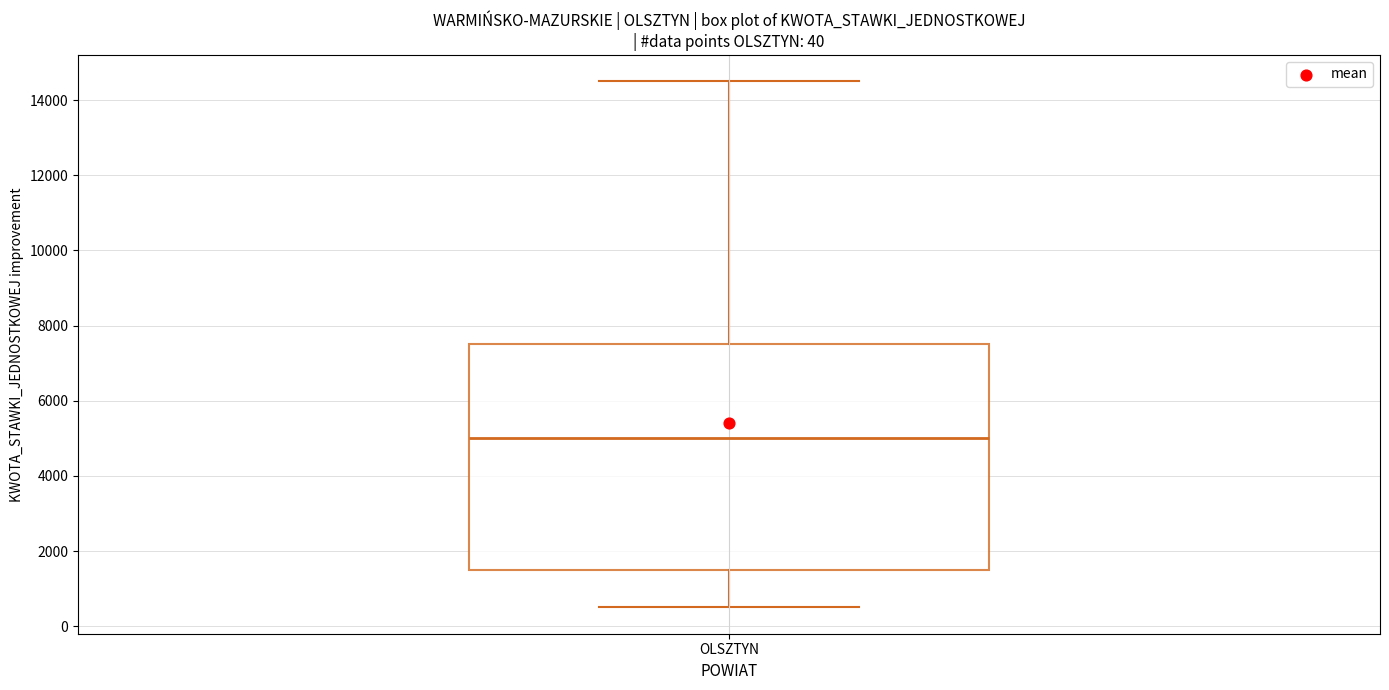

Where does the median line of the box for OLSZTYN sit on the y-axis? The values are not printed on the chart, so give them approximately, as read against the axis.

5000